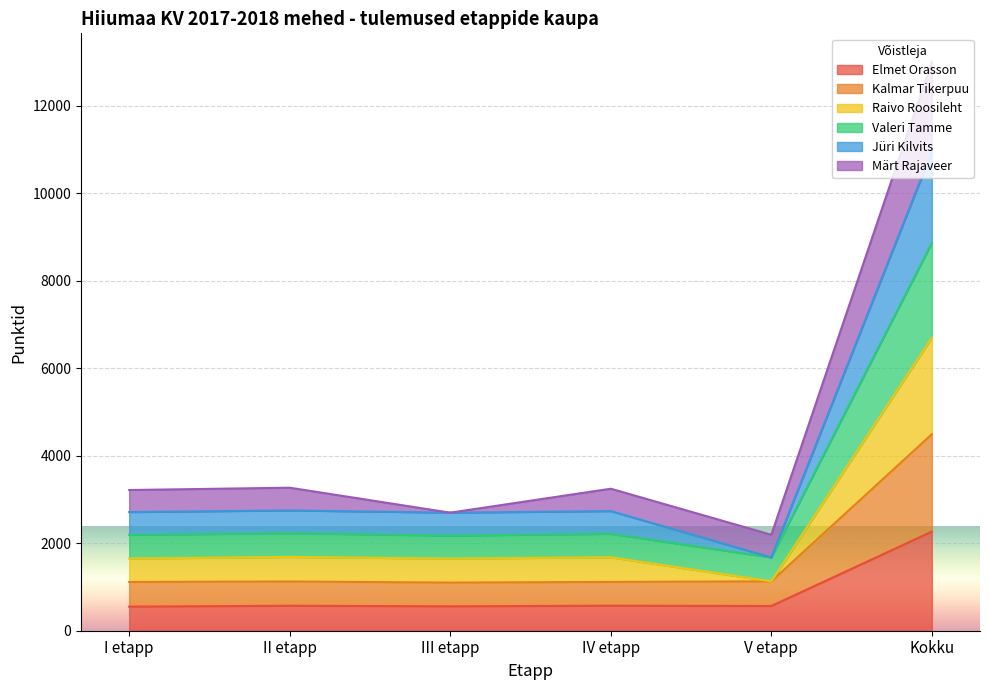

The Elmet Orasson series shows 1565 at Kokku. True or false?

False